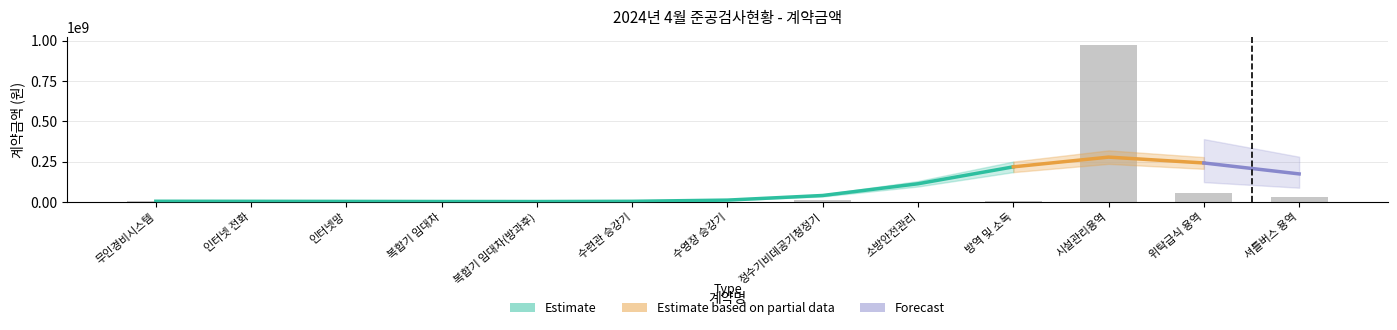

What is the difference between the second highest and minimum values?

53580000